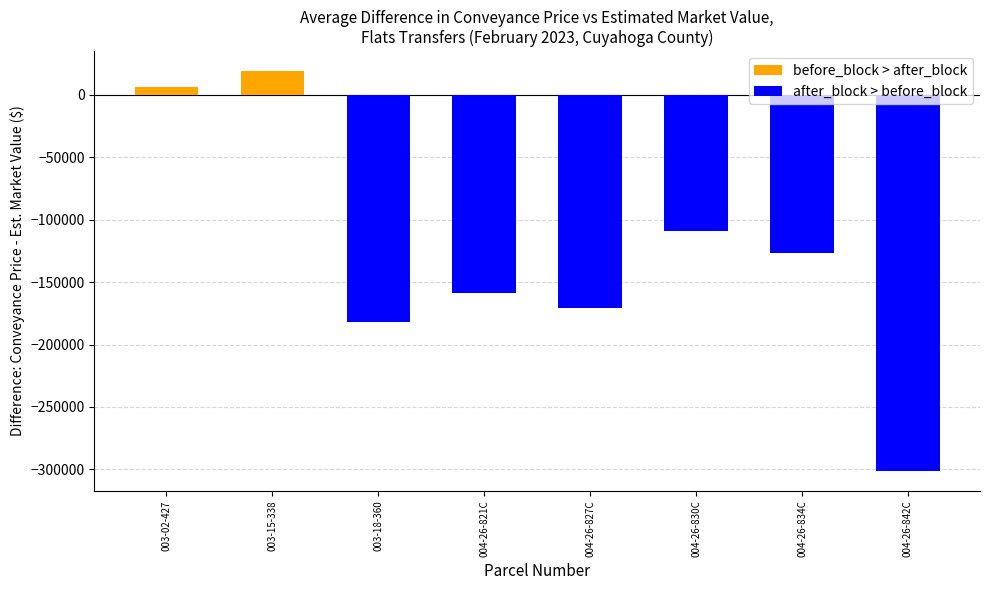

List the series in order of their peak value, highest first.

before_block > after_block, after_block > before_block